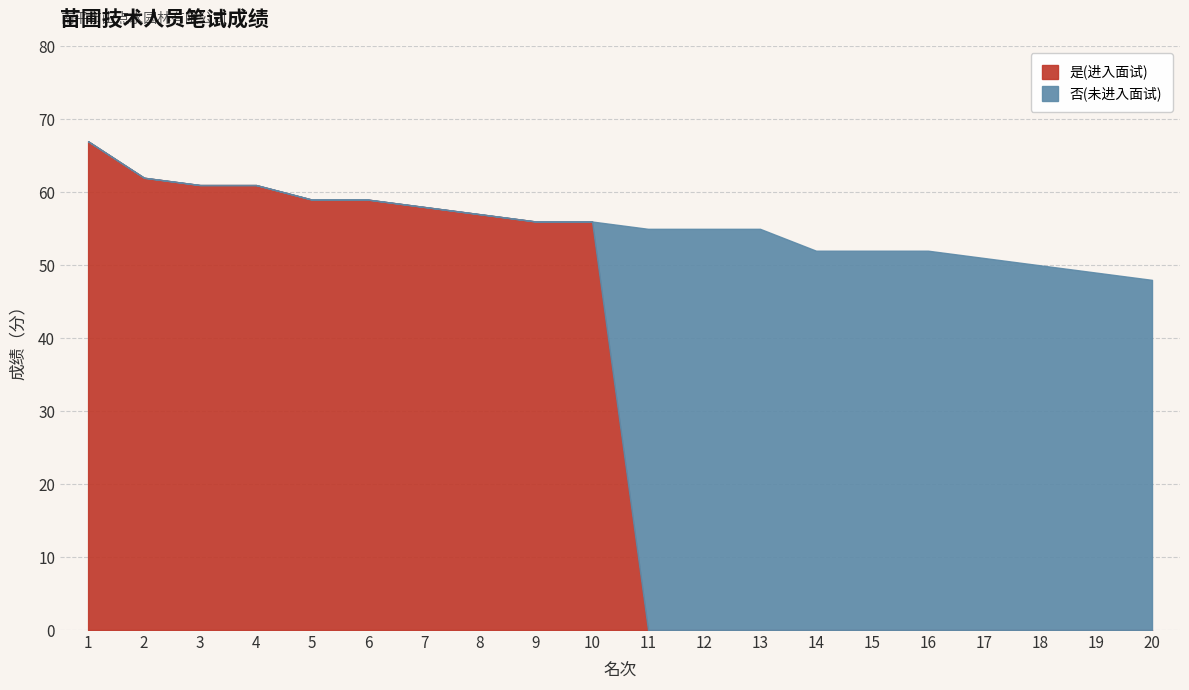

True or false: the data shows 44 at 1.

False